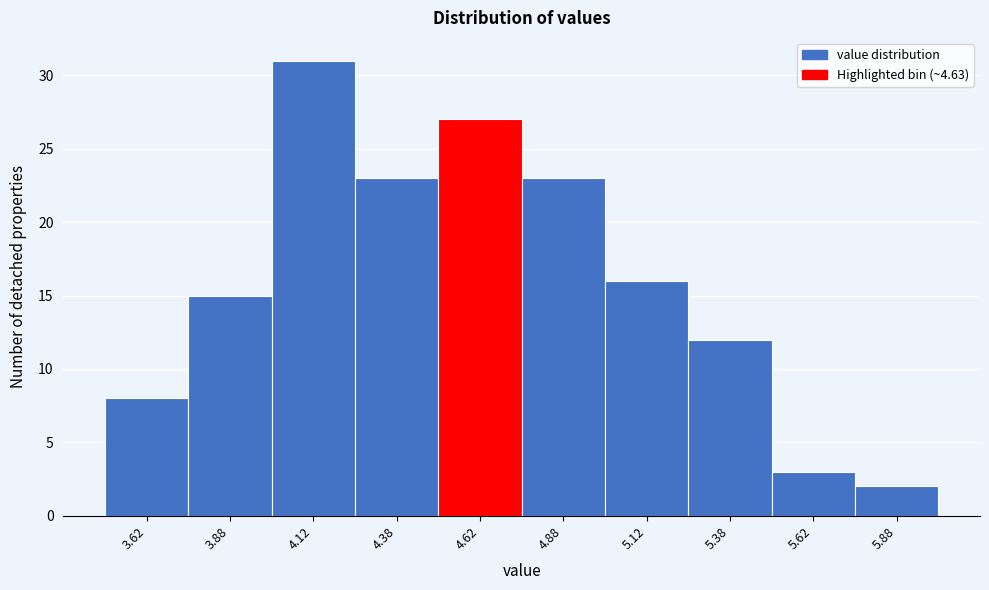

Reading left to right, transcribe this chart: for each bar, give the range it covers on the x-axis and its height. The values are not printed on the chart, so give them approximately, as read against the axis.

3.50 to 3.75: 8
3.75 to 4.00: 15
4.00 to 4.25: 31
4.25 to 4.50: 23
4.50 to 4.75: 27
4.75 to 5.00: 23
5.00 to 5.25: 16
5.25 to 5.50: 12
5.50 to 5.75: 3
5.75 to 6.00: 2